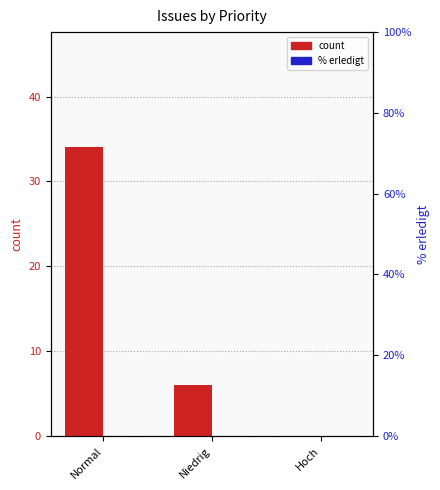

Does the chart contain stacked bars?

No